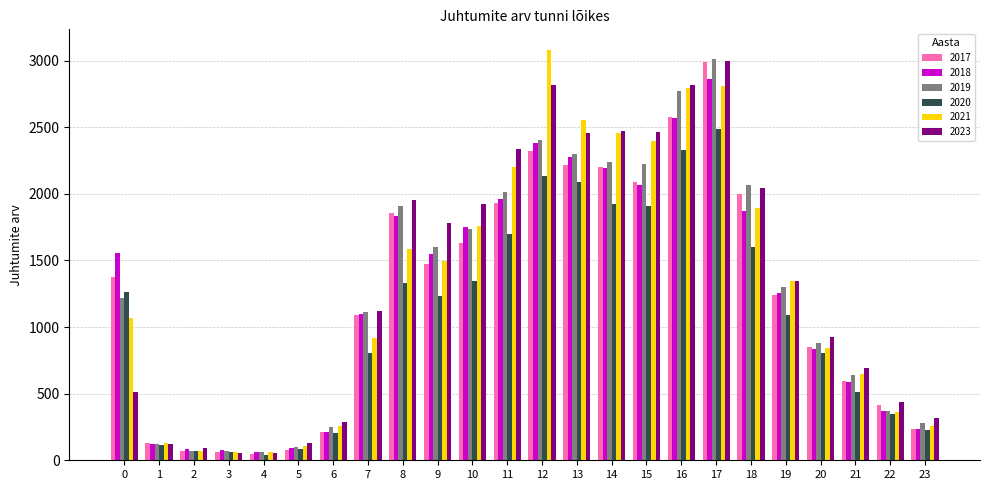

How many groups of bars are there?

24